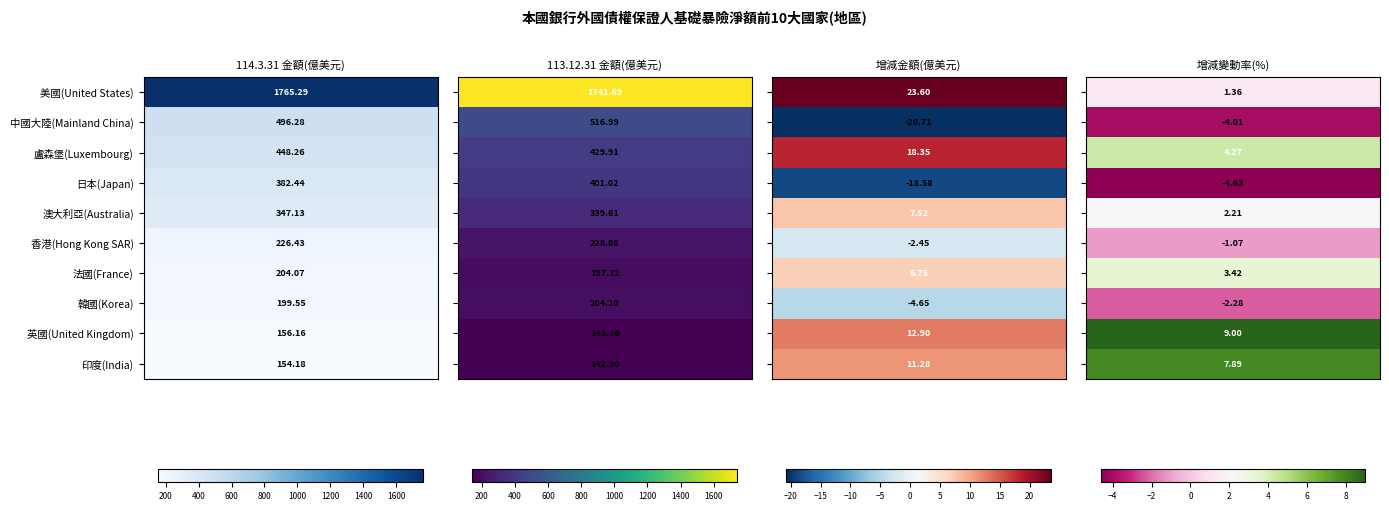

Count the number of categories in the chart.

4